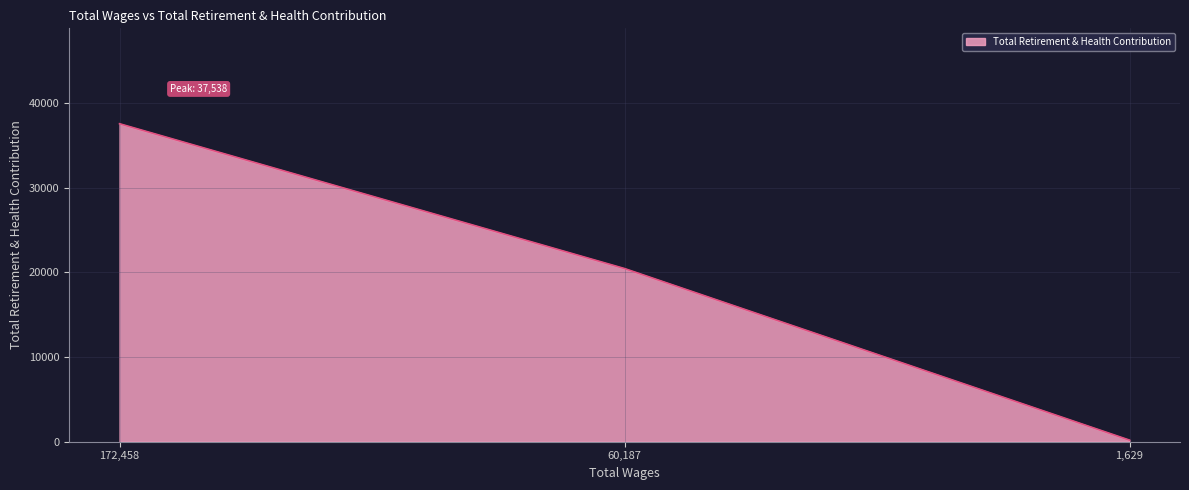

Which category has the lowest value across all series?

1,629